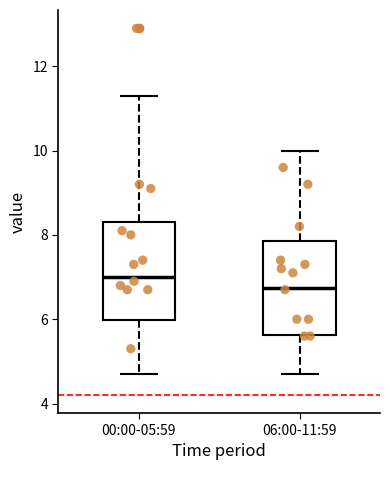

Which box's median line is the lowest?

06:00-11:59